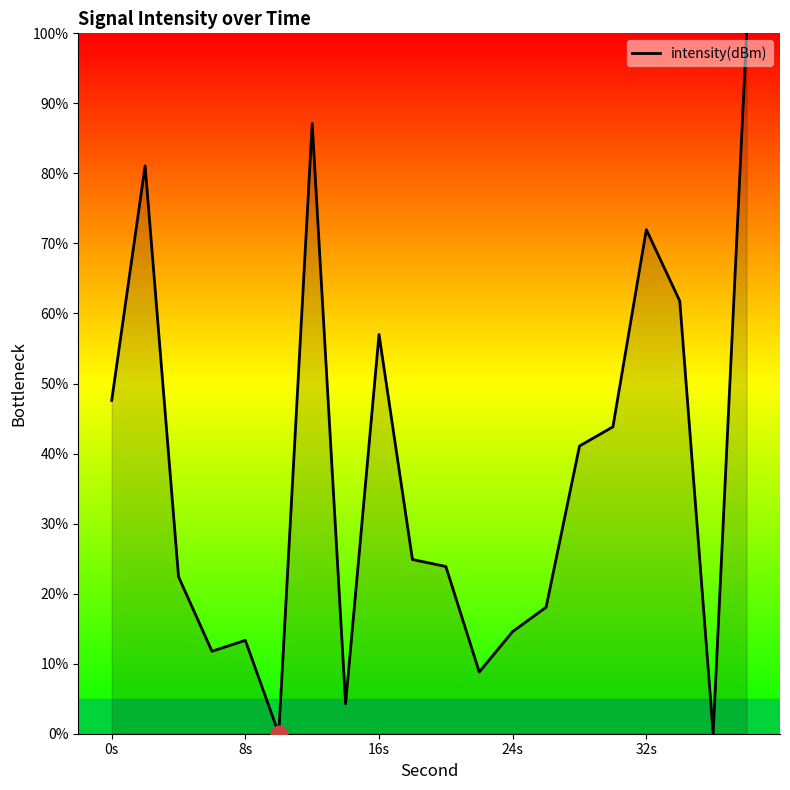

What is the maximum value shown in the chart?

100.0